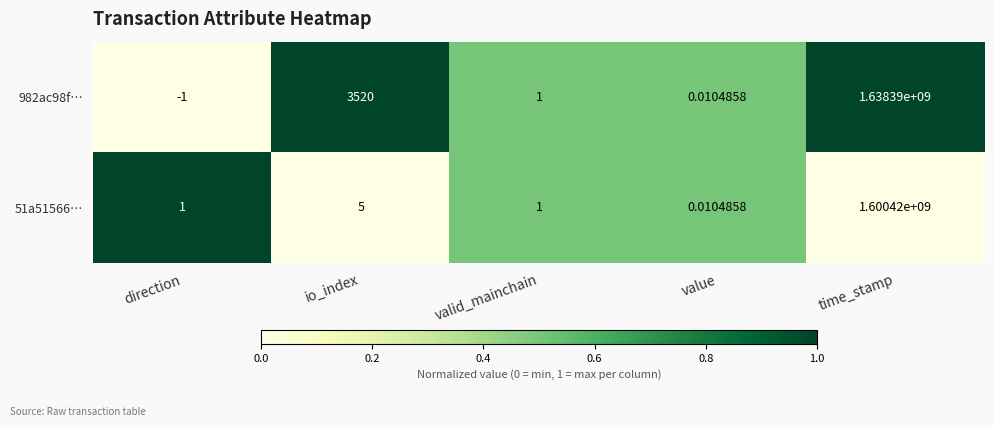

Rank the categories by 982ac98f… value from highest to lowest.

time_stamp, io_index, valid_mainchain, value, direction